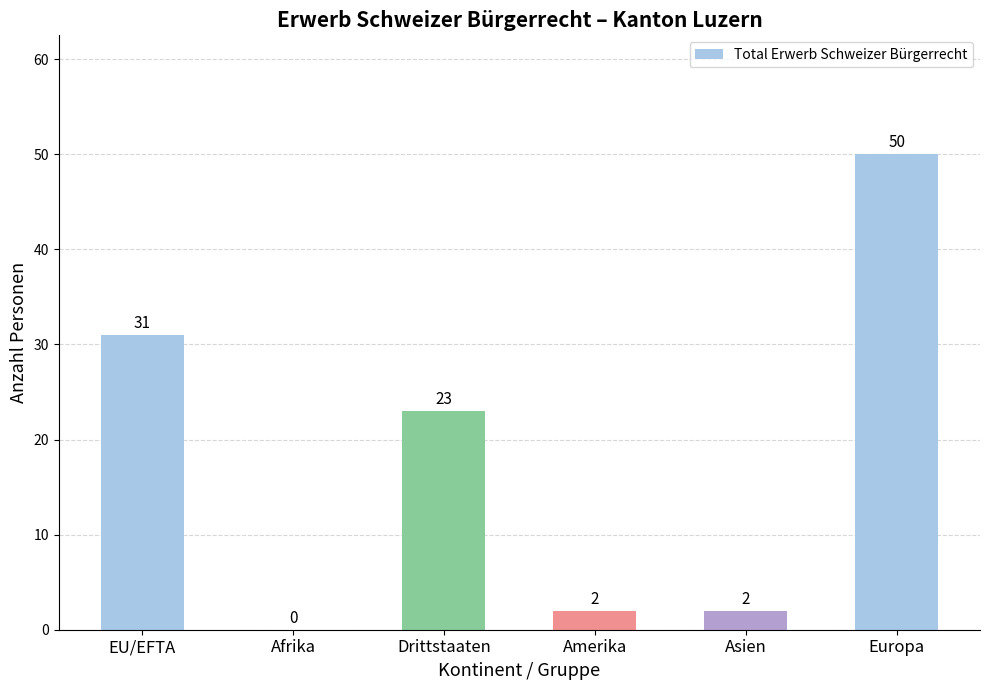

At which label does the data first exceed 23?

EU/EFTA